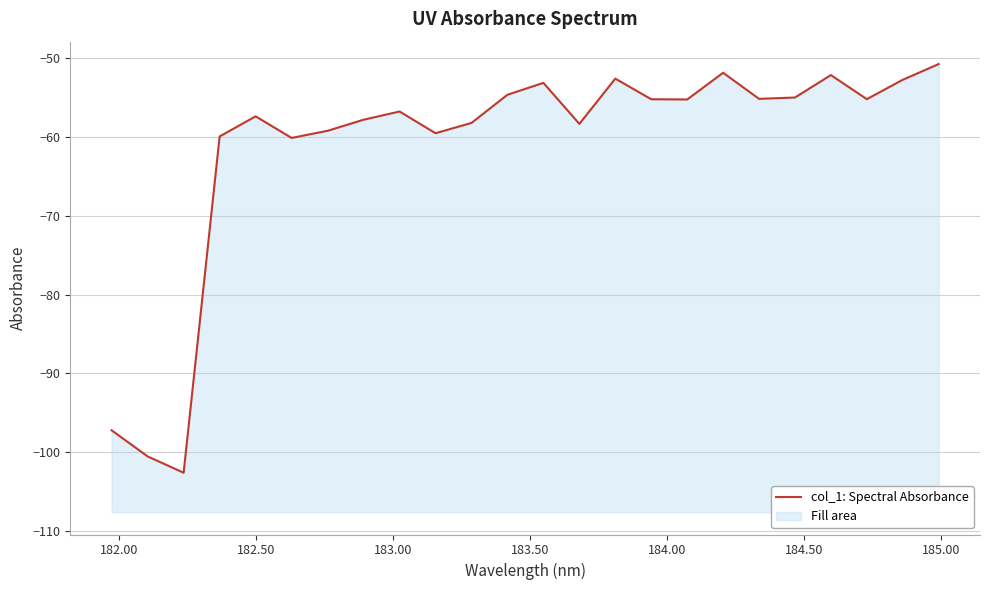

What is the minimum value shown in the chart?

-102.6